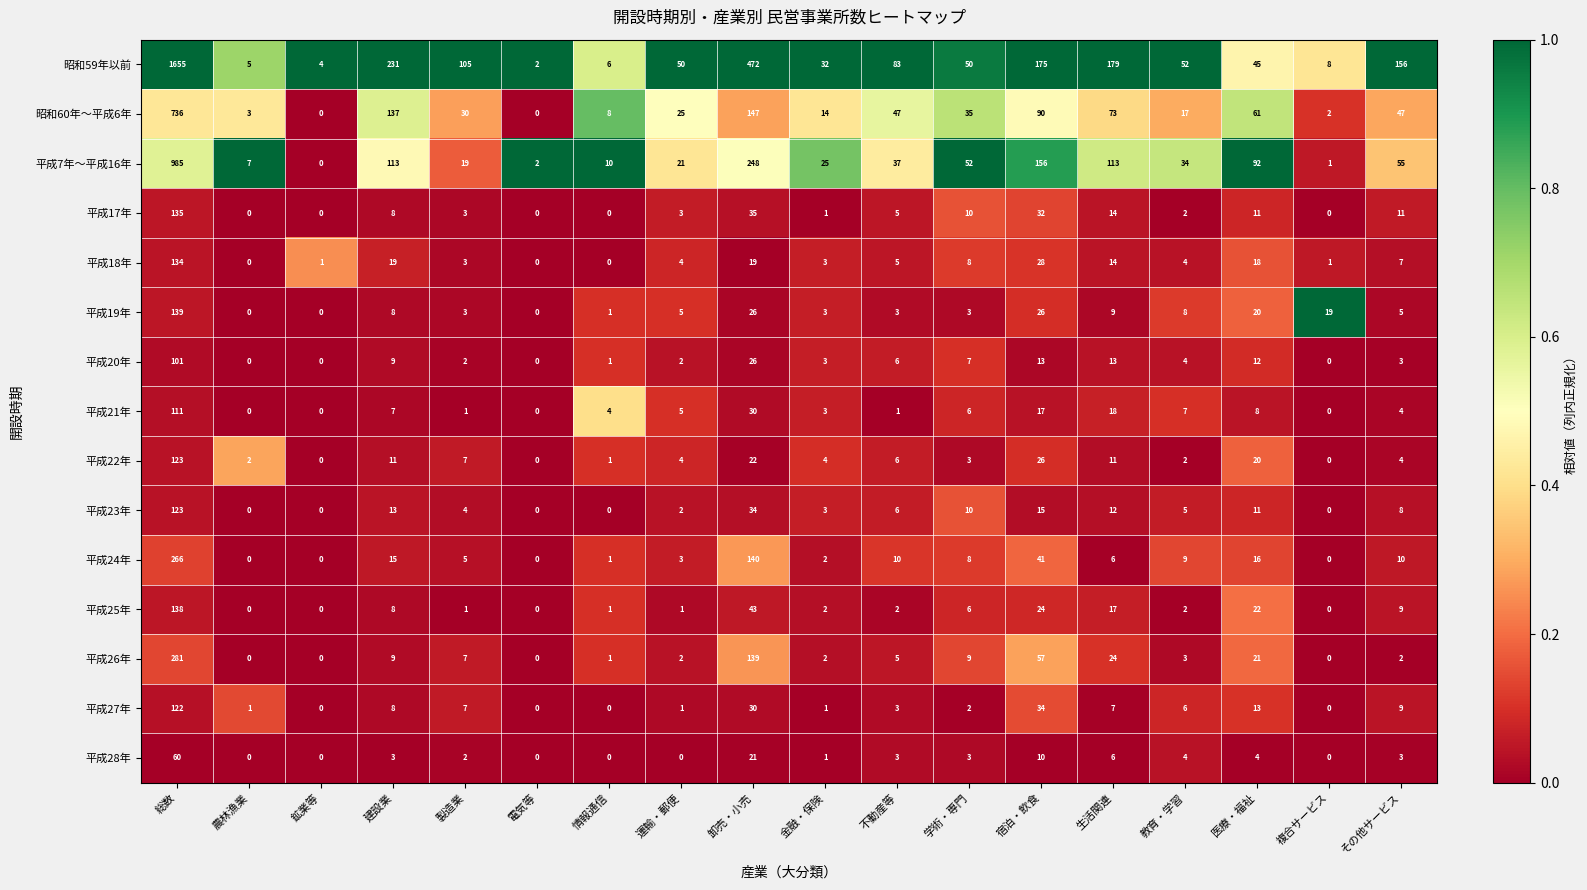

What is the approximate value of 平成25年 at 生活関連?

17